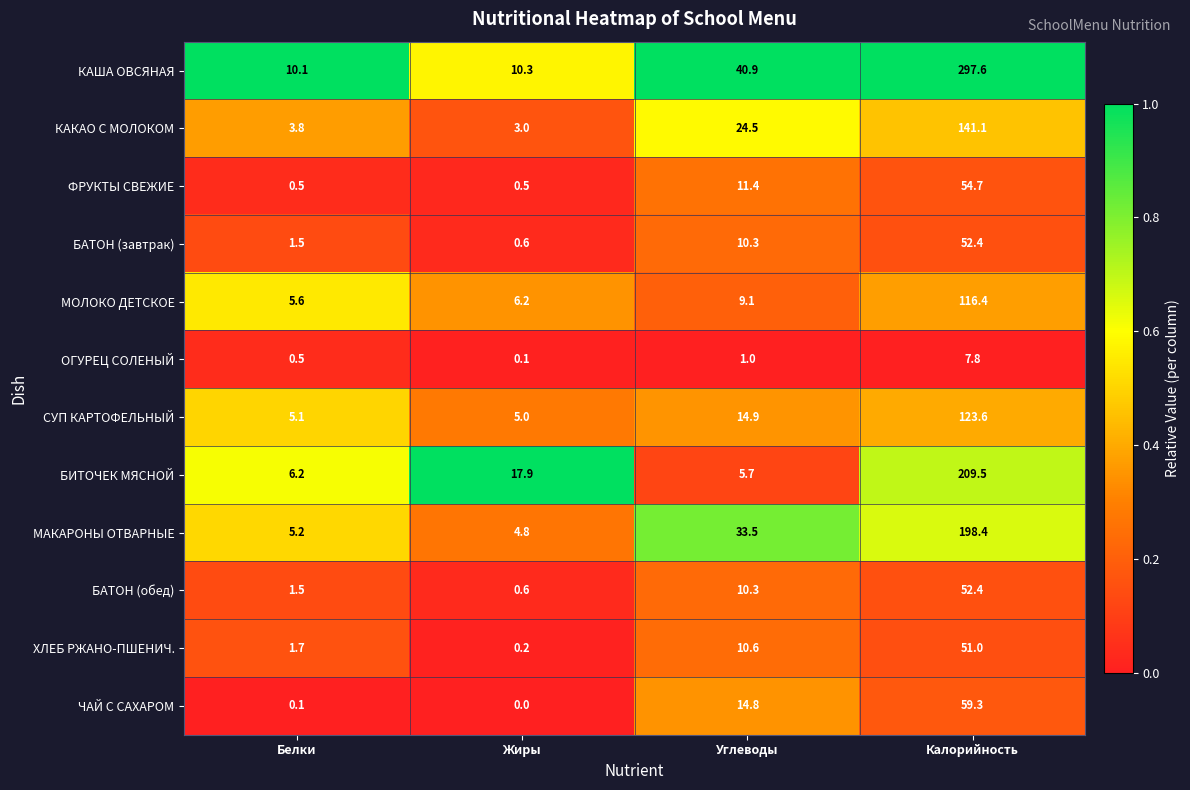

What is the total value across all series at Белки?

41.8